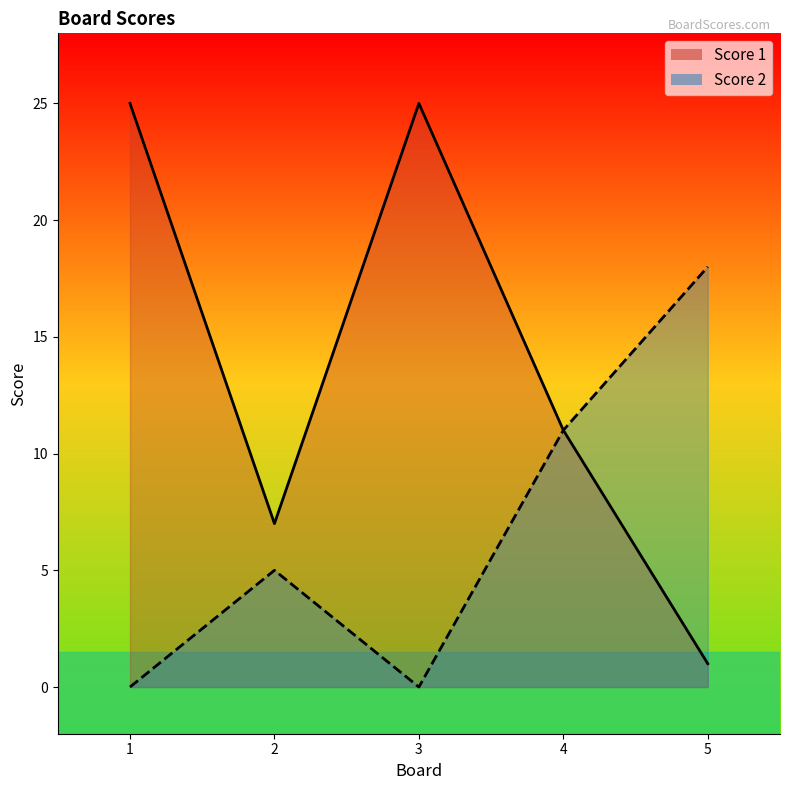

Reading left to right, list all the values displayed in this chart.

Score 1: 25	7	25	11	1
Score 2: 0	5	0	11	18